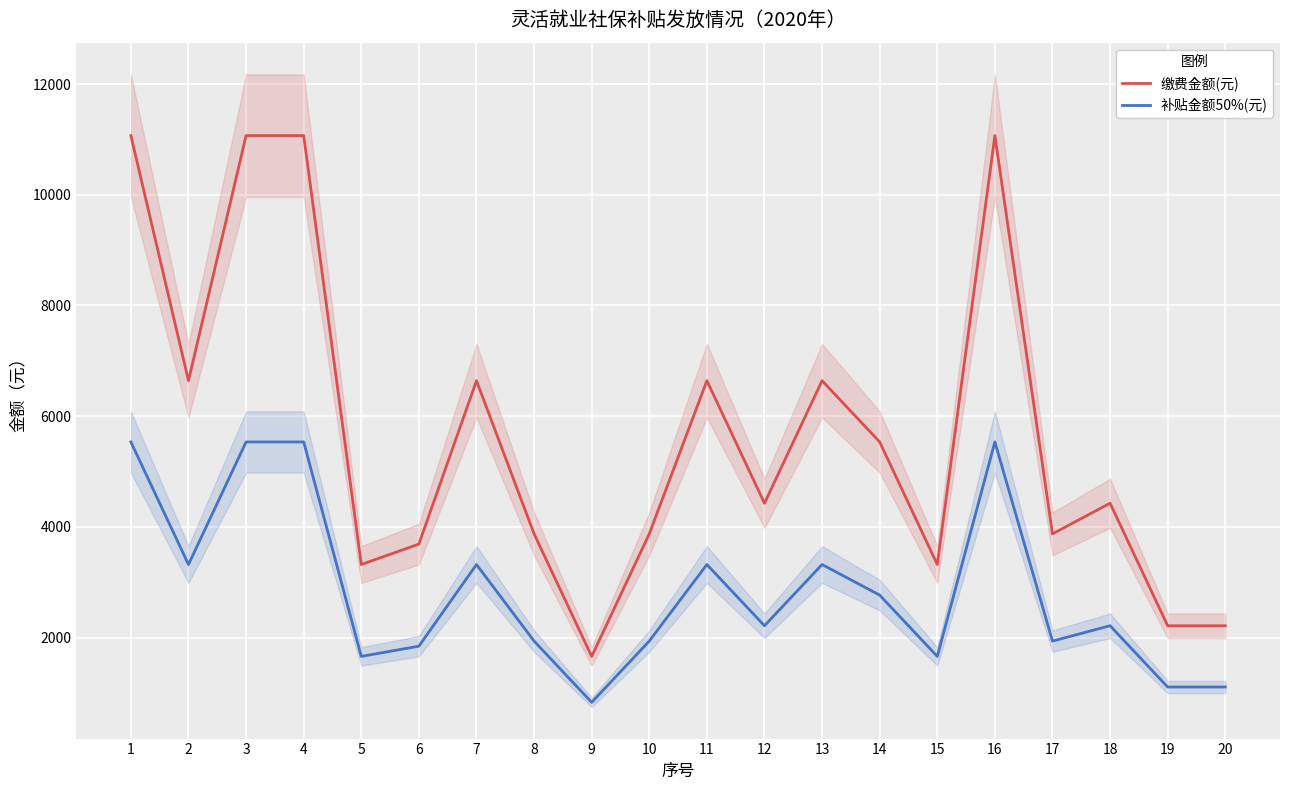

Which has a higher value, 1 or 19?

1